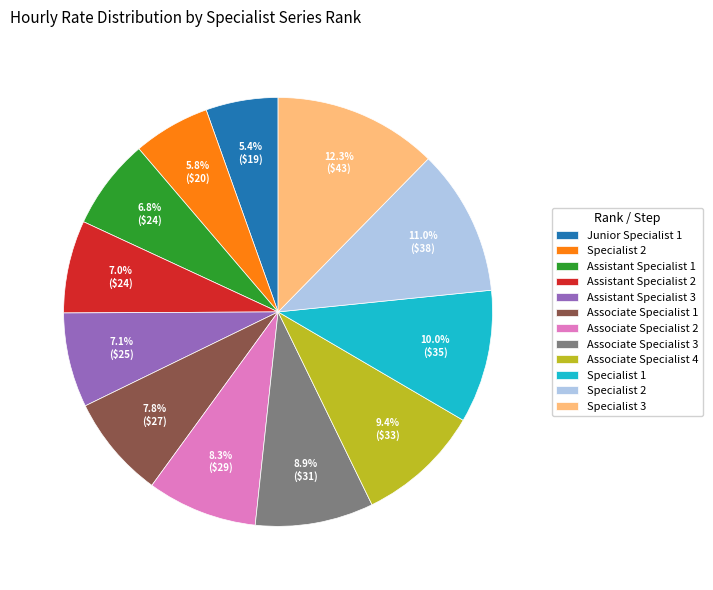

Is there any slice that represents more than half of the pie?

No